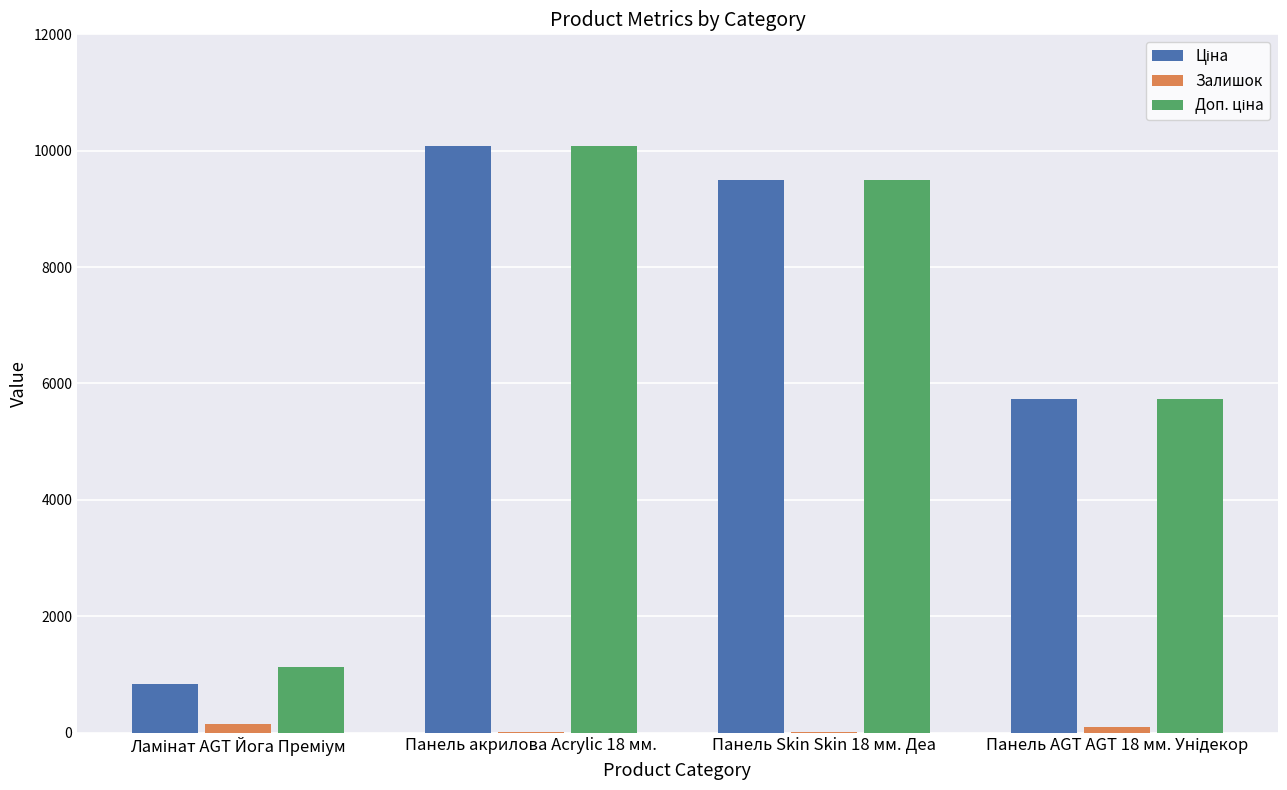

What is the maximum value shown in the chart?

10085.8